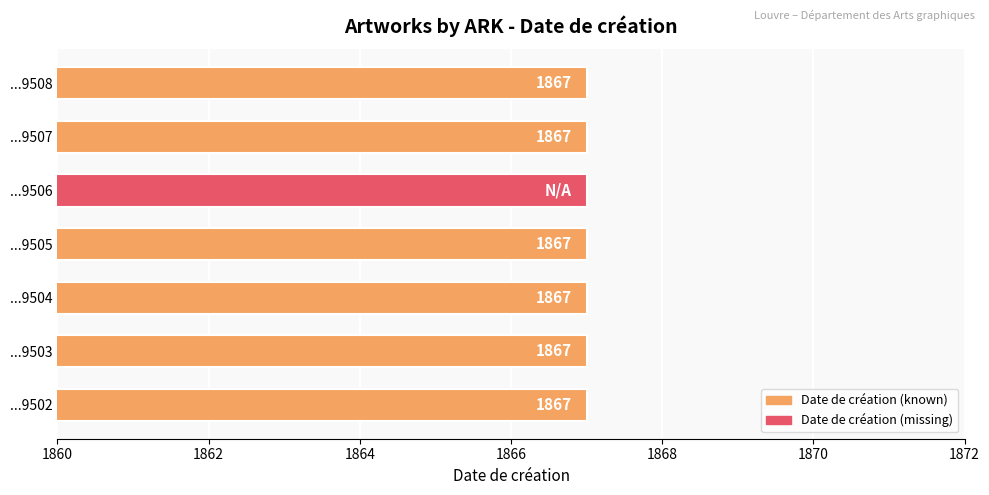

Rank the categories by value from lowest to highest.

cl020019506, cl020019502, cl020019503, cl020019504, cl020019505, cl020019507, cl020019508